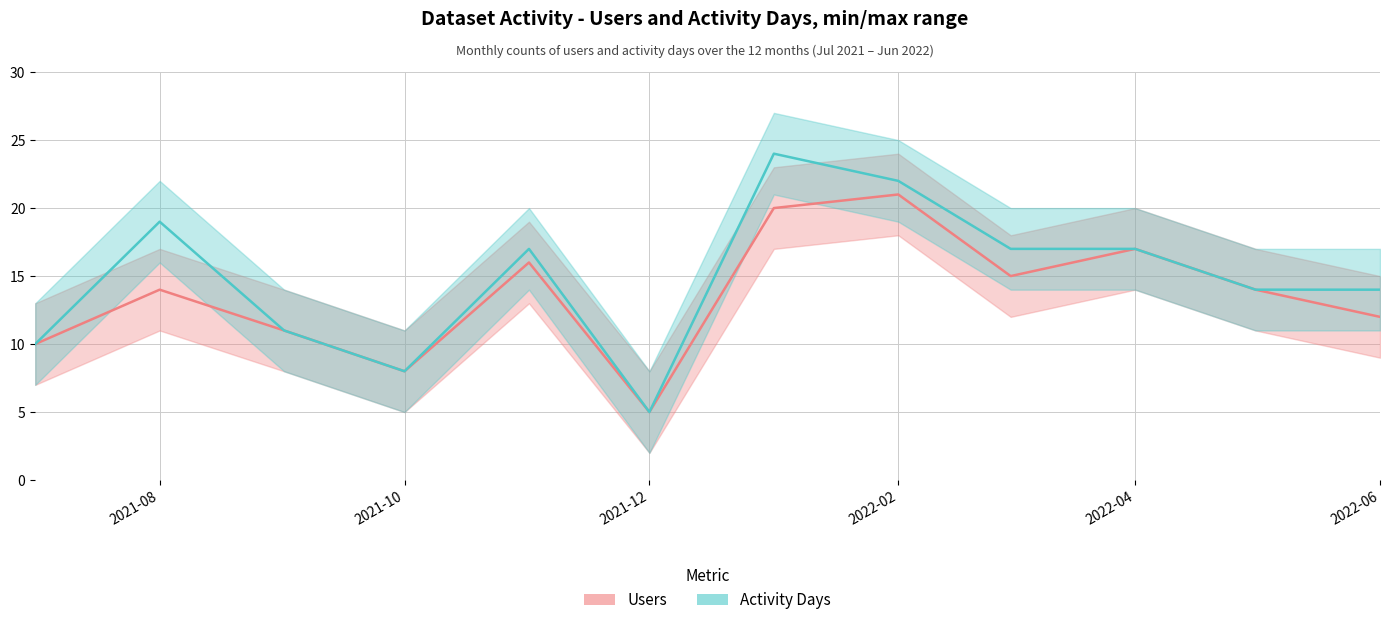

Is it true that Users equals 5 at 2022-01?

False